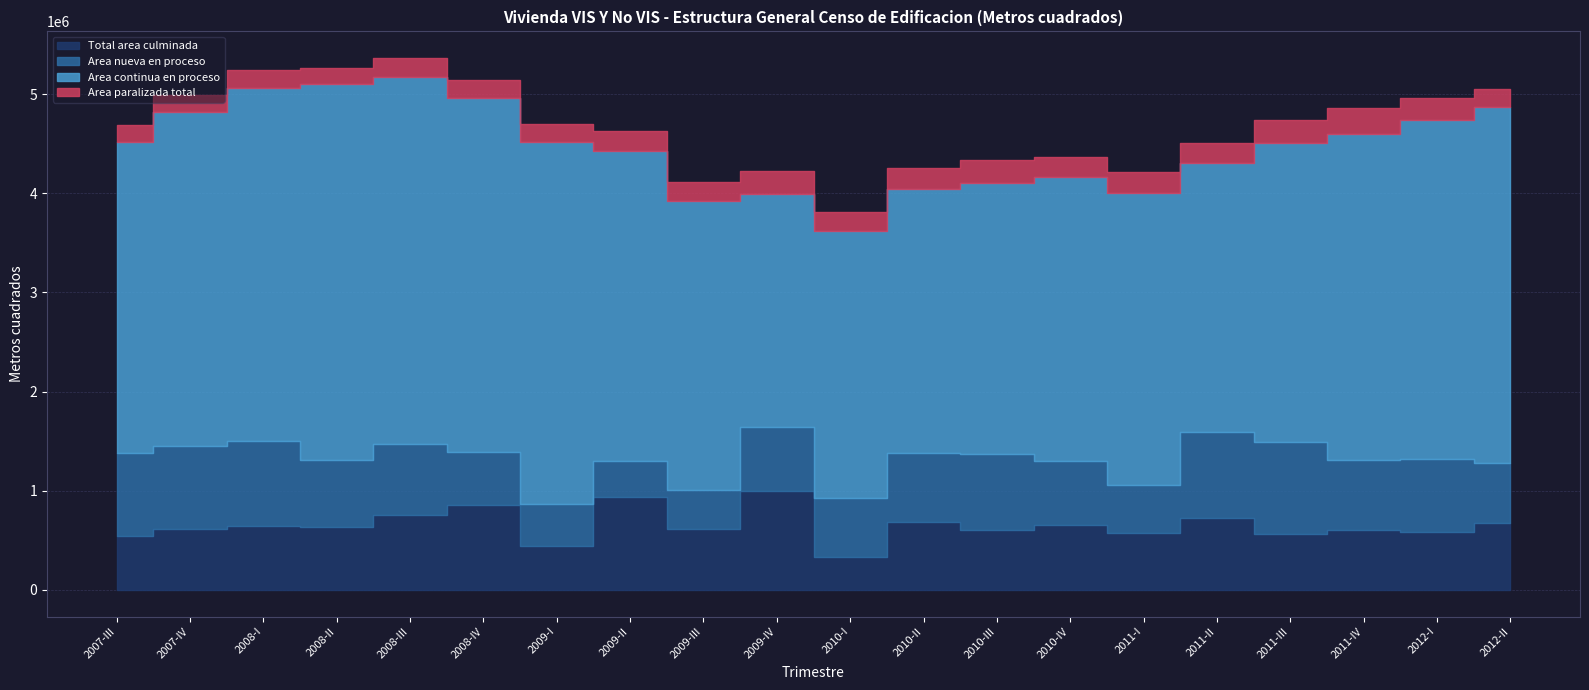

True or false: Area continua en proceso and Area paralizada total intersect in this chart.

False